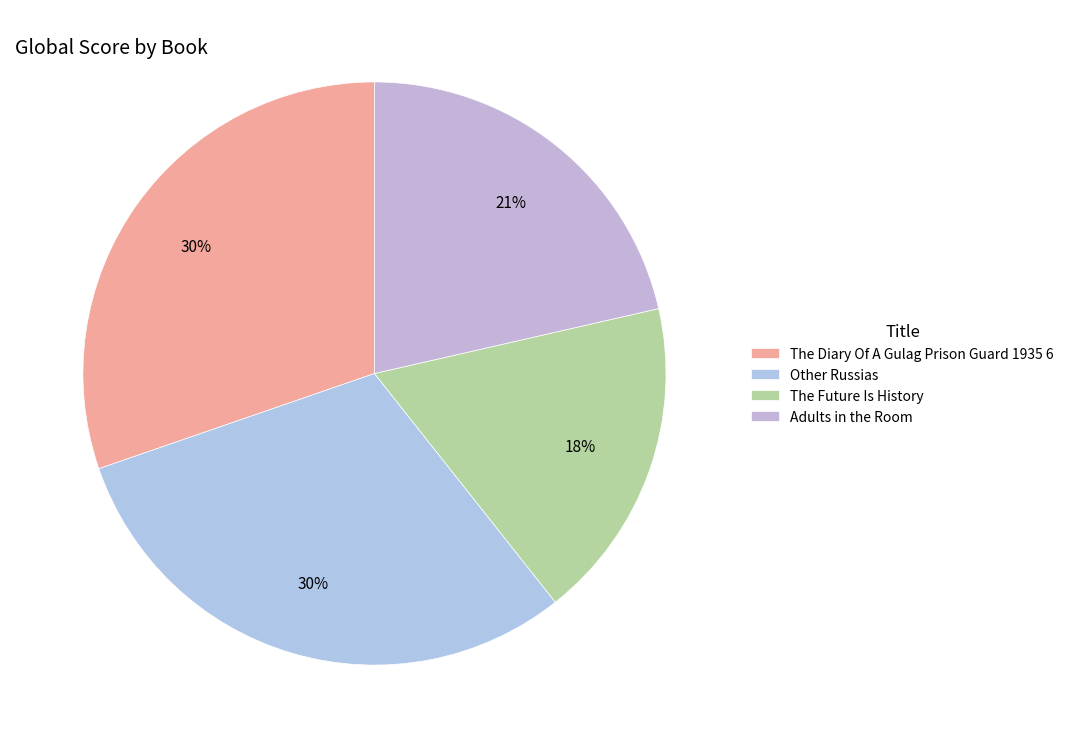

To the nearest percent, what percentage of the pie is Adults in the Room?

21%